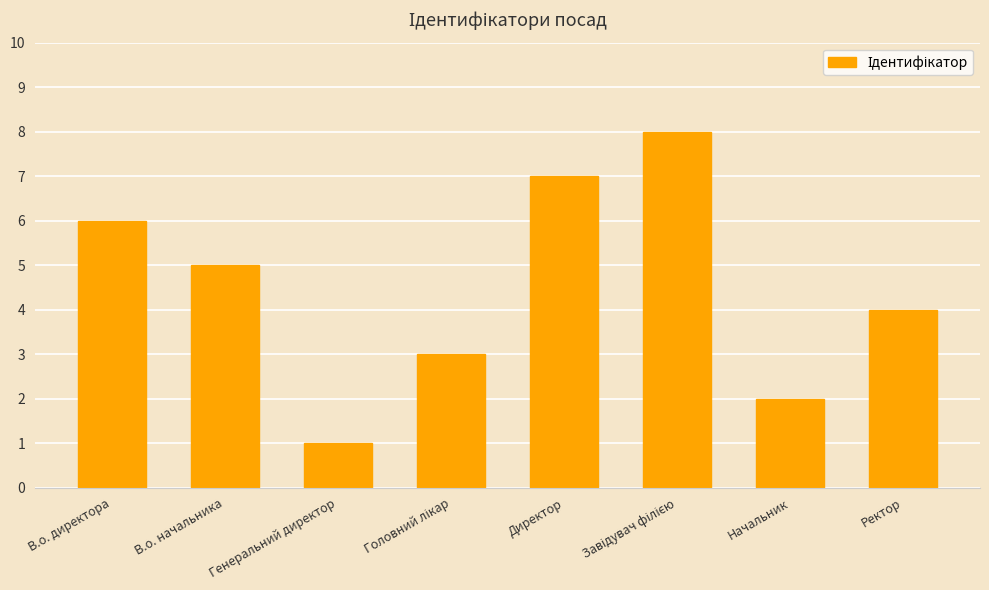

How many values are below 5?

4